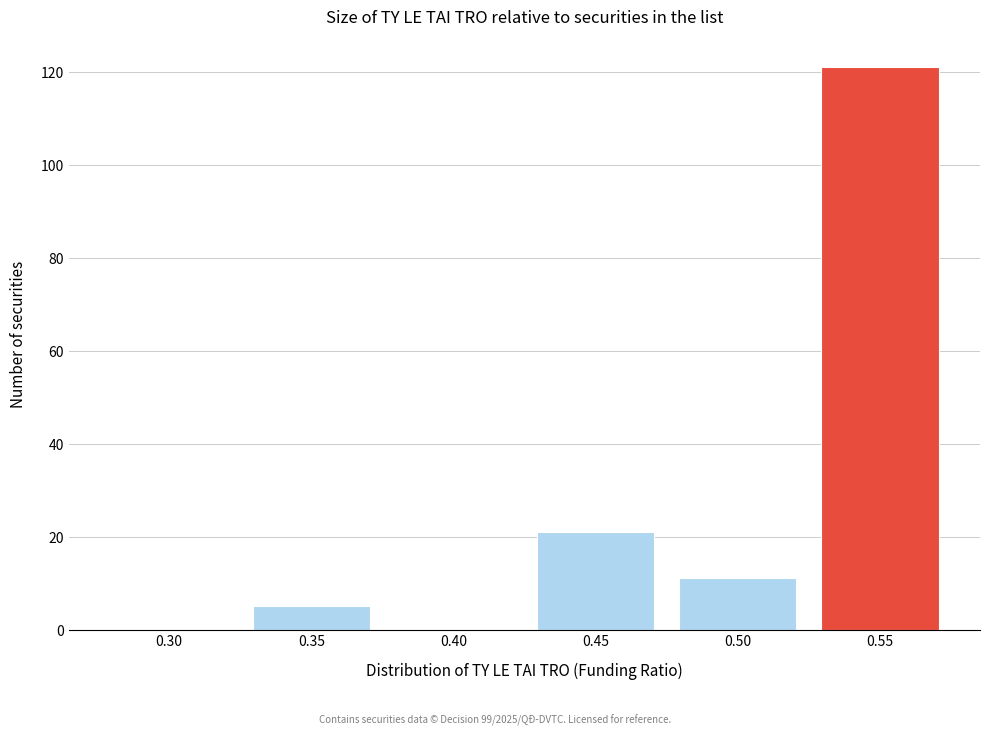

Reading left to right, extract all data points from this chart.

0.30=0	0.35=5	0.40=0	0.45=21	0.50=11	0.55=121